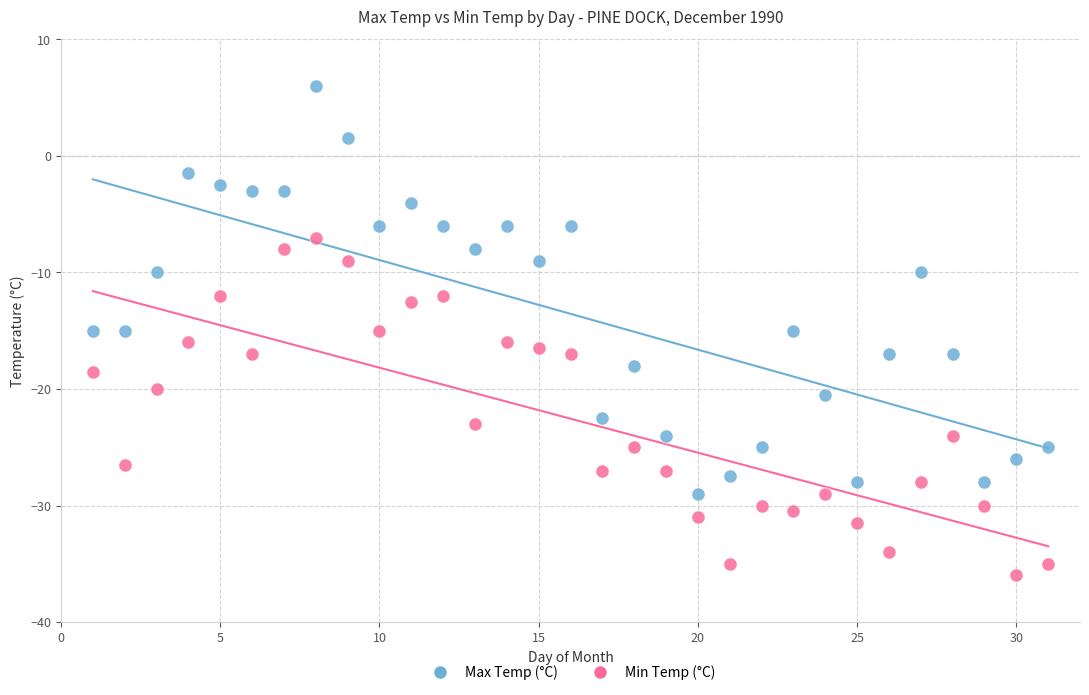

Across all data points, what is the range of Y values (max minus min)?

42.0